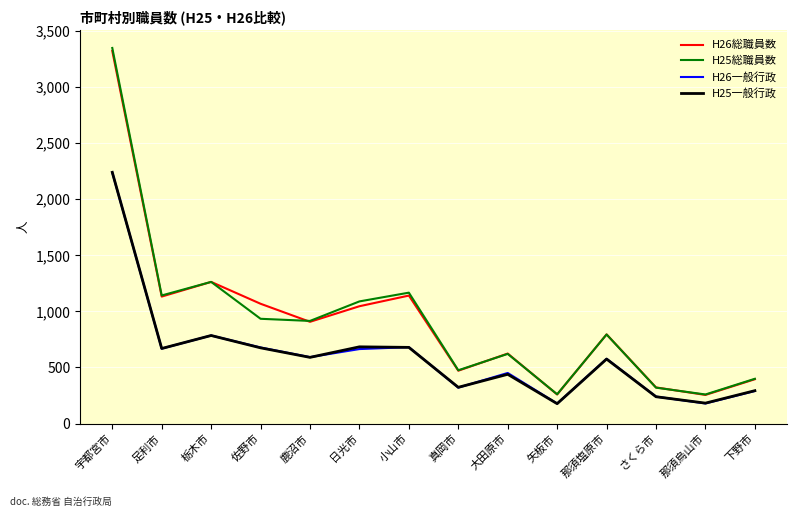

Which series has the largest range (max minus min)?

H25総職員数